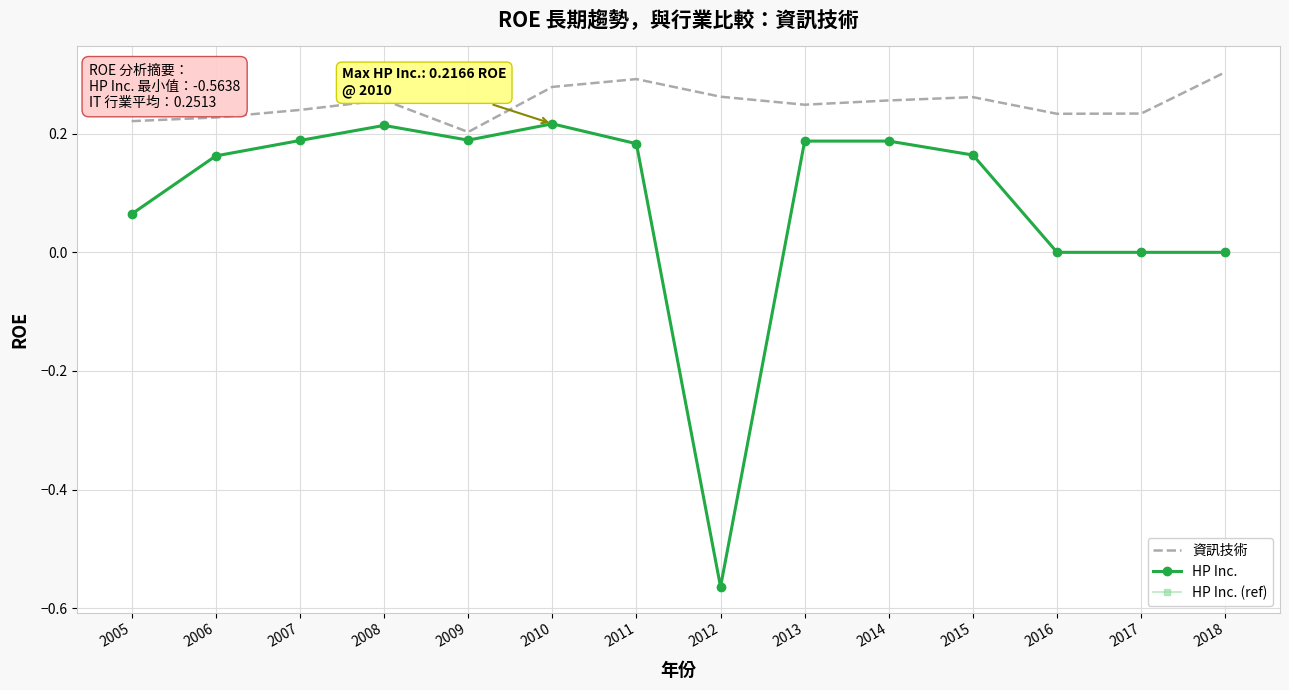

What is the highest value of the HP Inc. series?

0.2